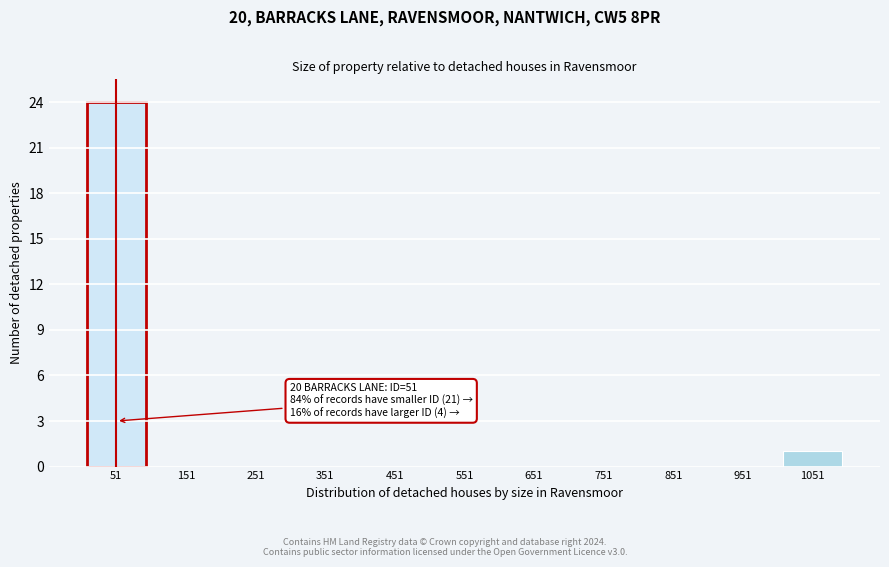

Over which range of the x-axis is the bar tallest?

1 to 101